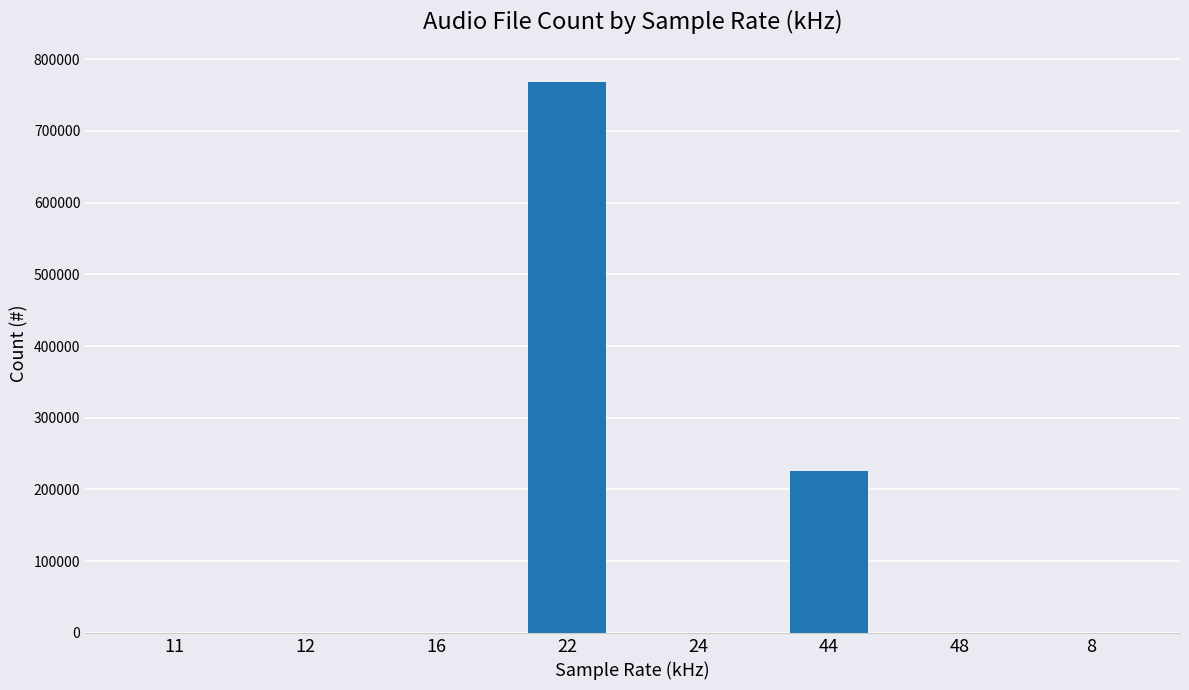

Which has a higher value, 22 or 24?

22